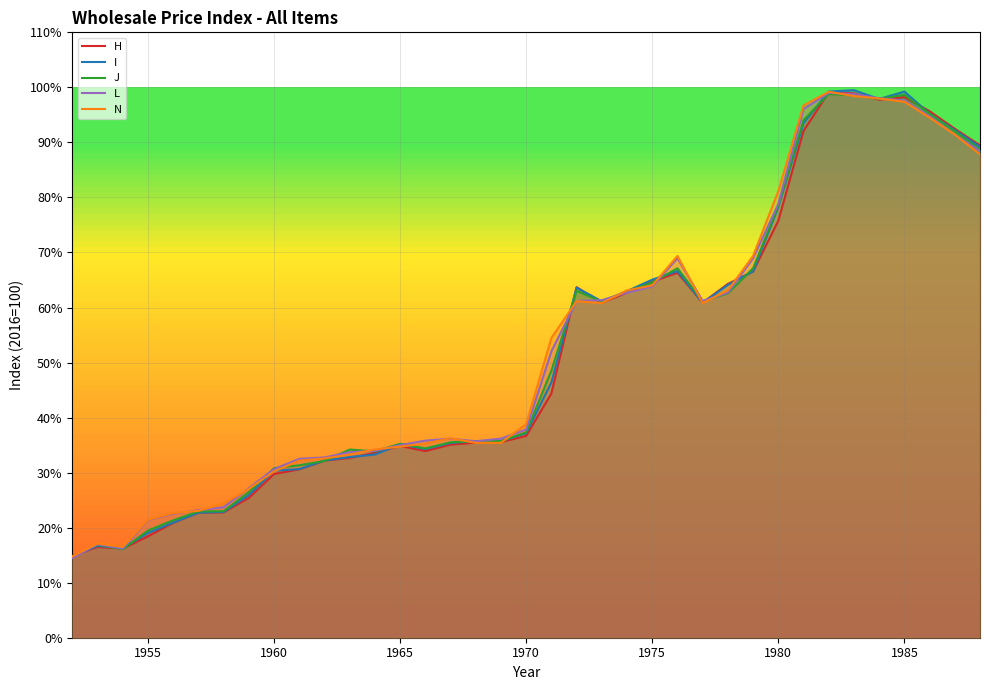

What is the average value of the H series?

51.9